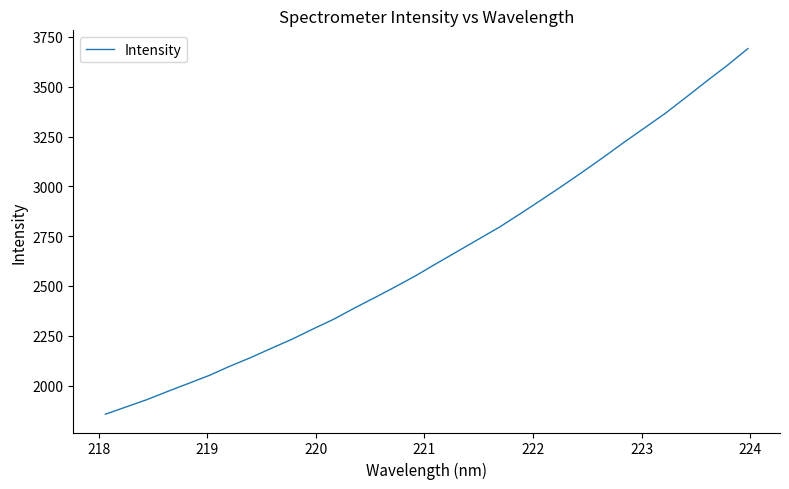

What is the greatest value displayed?

3691.5